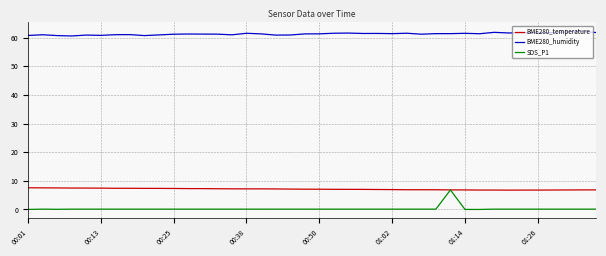

At how many categories does at least one series exceed 23?

40